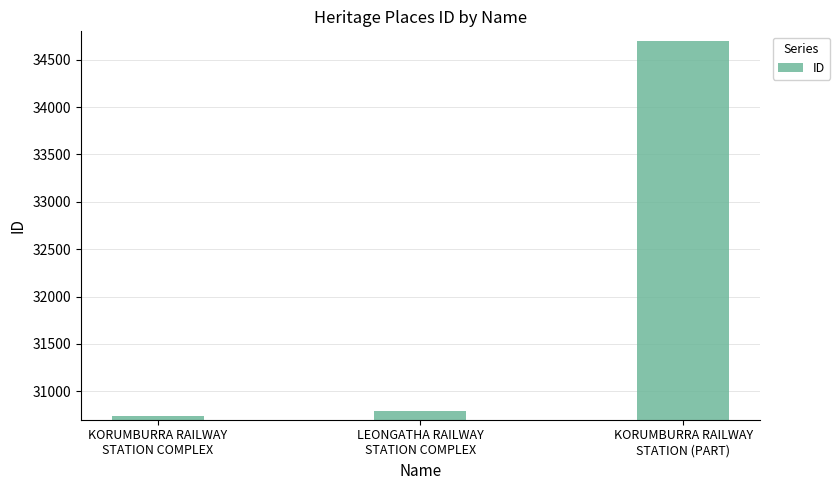

Read the value at KORUMBURRA RAILWAY
STATION (PART), to the nearest 50.

34700